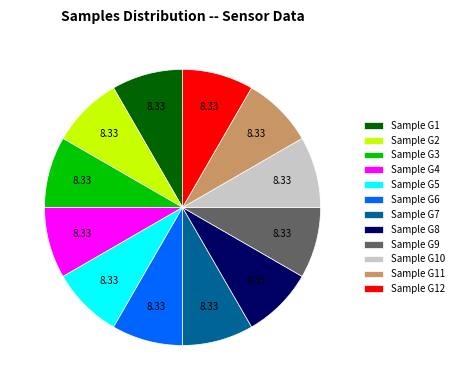

Combined, do Sample G8 and Sample G6 account for over 50%?

No